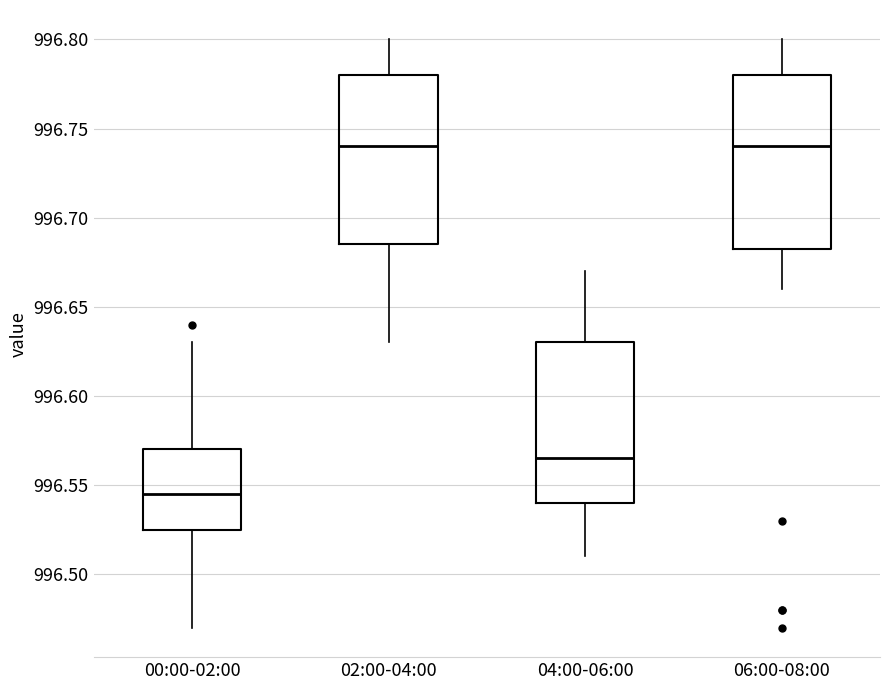

Reading left to right, transcribe this box plot: for each box, give where its median line is, the range the box spans, and where its two whiskers end, as read against the y-axis. The values are not printed on the chart, so give them approximately, as read against the axis.

00:00-02:00: median 996.545, box 996.525 to 996.570, whiskers 996.470 to 996.630
02:00-04:00: median 996.740, box 996.685 to 996.780, whiskers 996.630 to 996.800
04:00-06:00: median 996.565, box 996.540 to 996.630, whiskers 996.510 to 996.670
06:00-08:00: median 996.740, box 996.685 to 996.780, whiskers 996.660 to 996.800